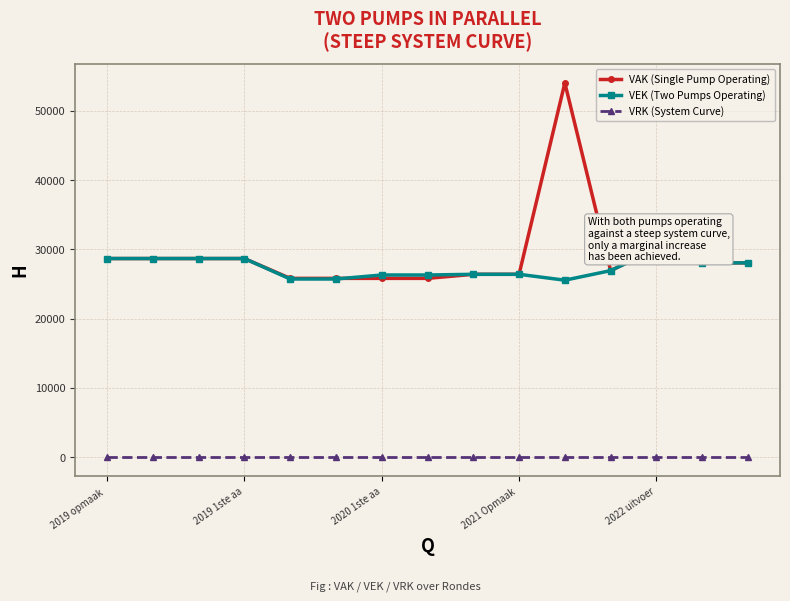

What is the highest value of the VEK (Two Pumps Operating) series?

30049